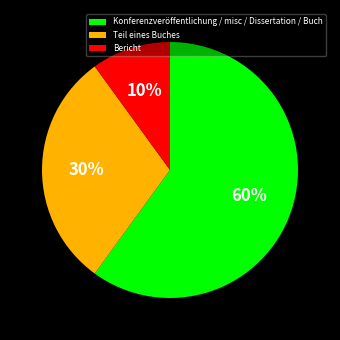

To the nearest percent, what percentage of the pie is Konferenzveröffentlichung / misc / Dissertation / Buch?

60%